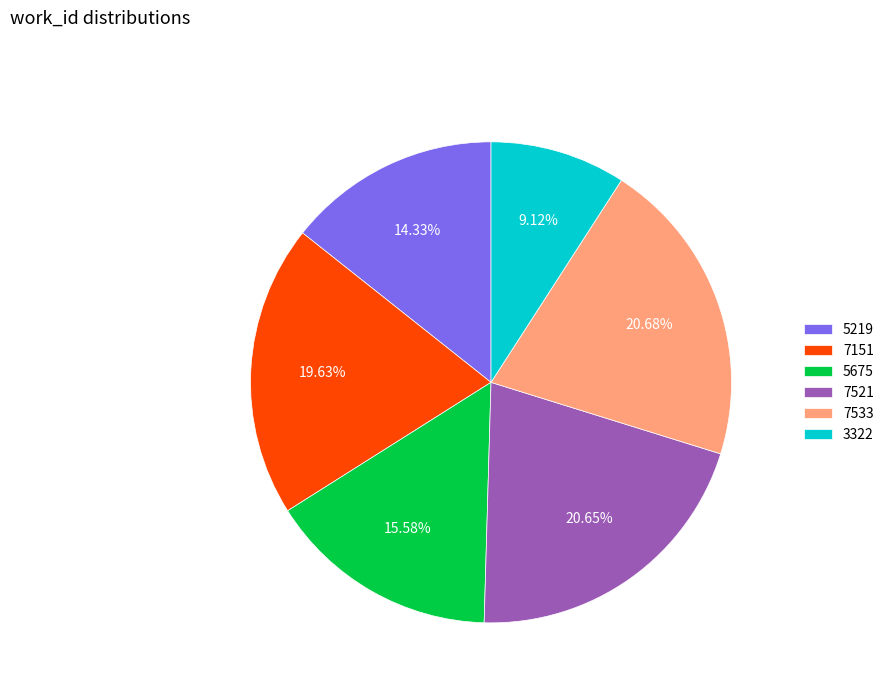

Approximately how many times larger is the value at 7151 compared to 3322?

2.2